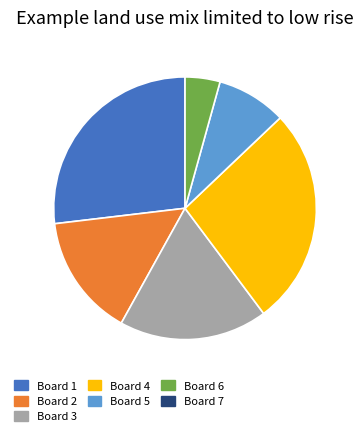

Is there a majority slice in this chart?

No